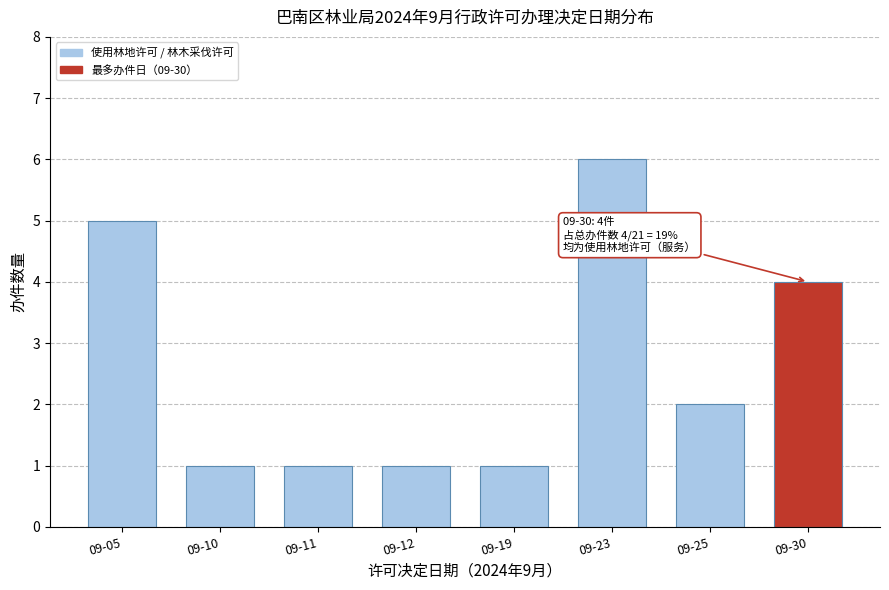

Reading left to right, list all the values displayed in this chart.

5	1	1	1	1	6	2	4